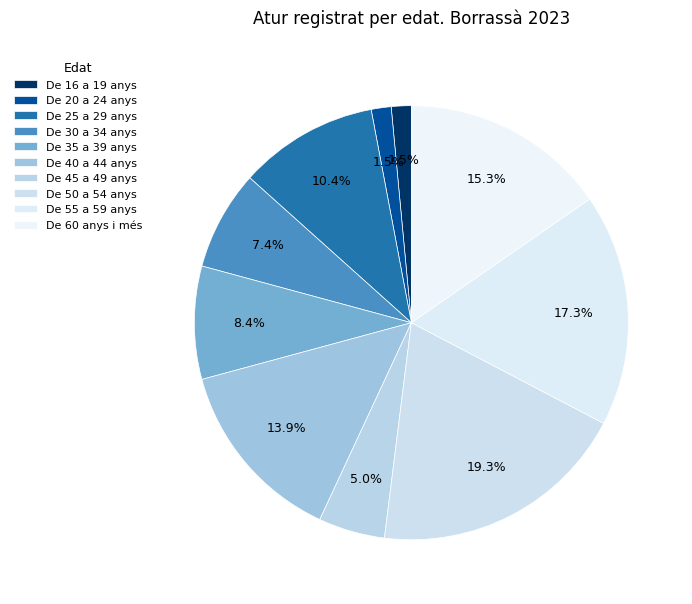

Is there a majority slice in this chart?

No